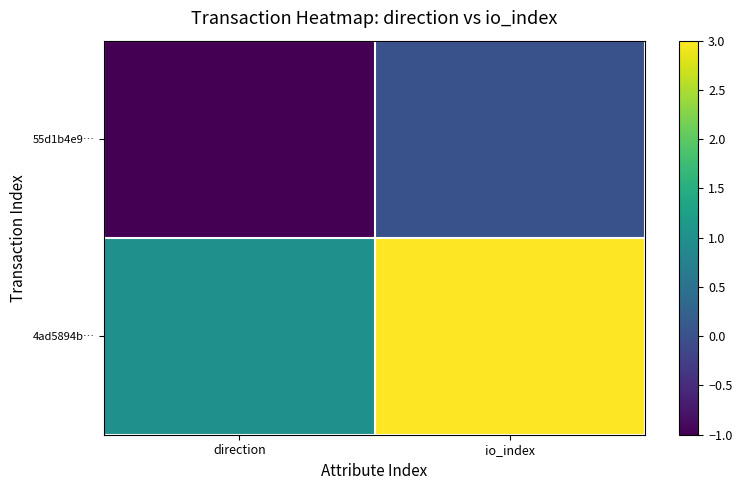

List the series in order of their peak value, lowest first.

55d1b4e9…, 4ad5894b…